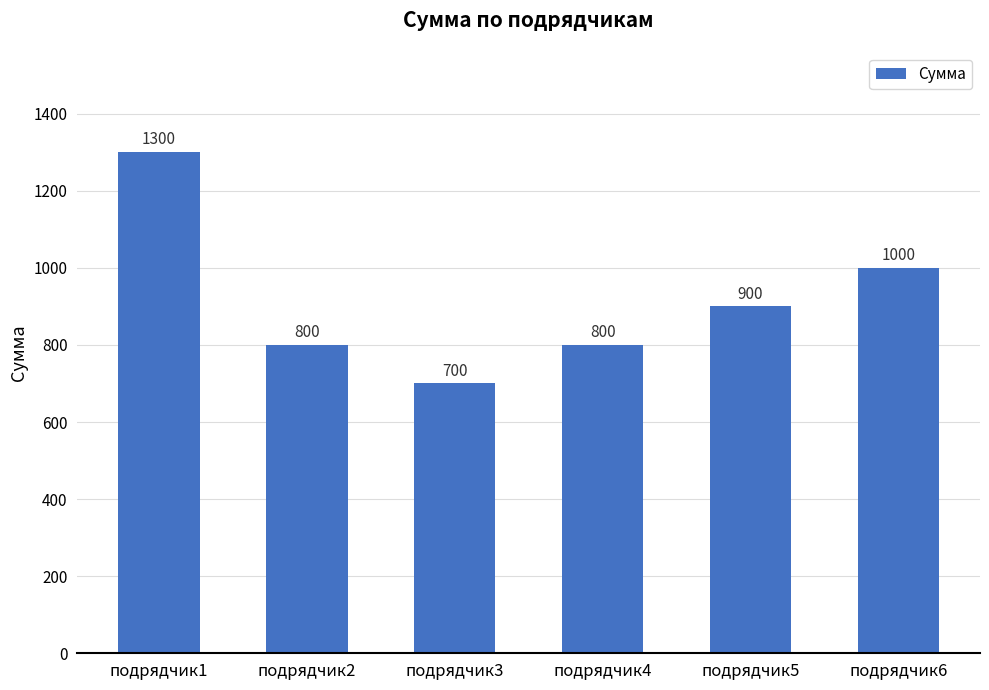

True or false: the data shows 1000 at подрядчик6.

True